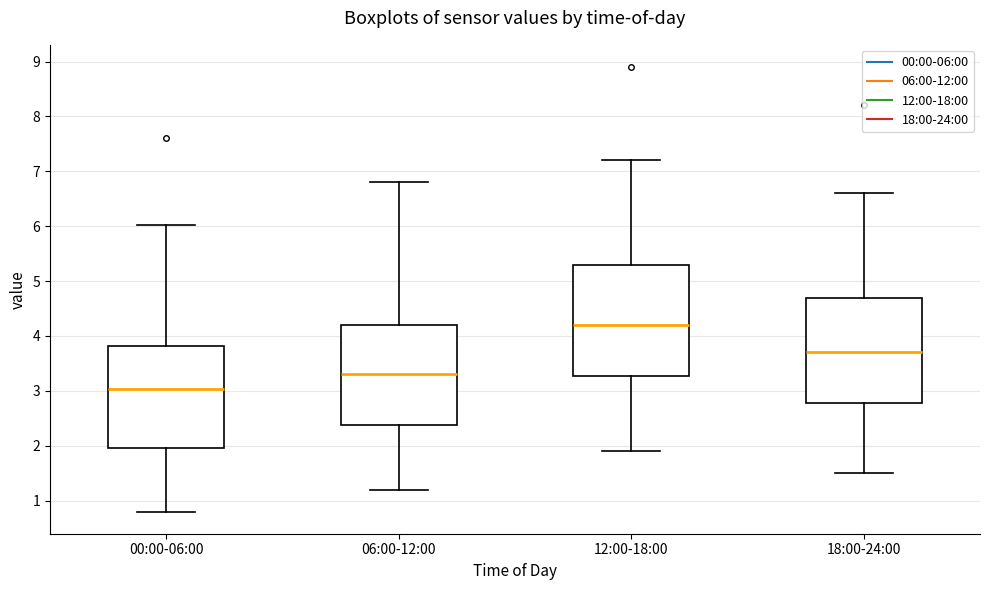

Reading left to right, read every box against the y-axis: the position of its median line, the range the box covers, and the ends of its whiskers. The values are not printed on the chart, so give them approximately, as read against the axis.

00:00-06:00: median 3.0, box 2.0 to 3.8, whiskers 0.8 to 6.0
06:00-12:00: median 3.3, box 2.4 to 4.2, whiskers 1.2 to 6.8
12:00-18:00: median 4.2, box 3.3 to 5.3, whiskers 1.9 to 7.2
18:00-24:00: median 3.7, box 2.8 to 4.7, whiskers 1.5 to 6.6